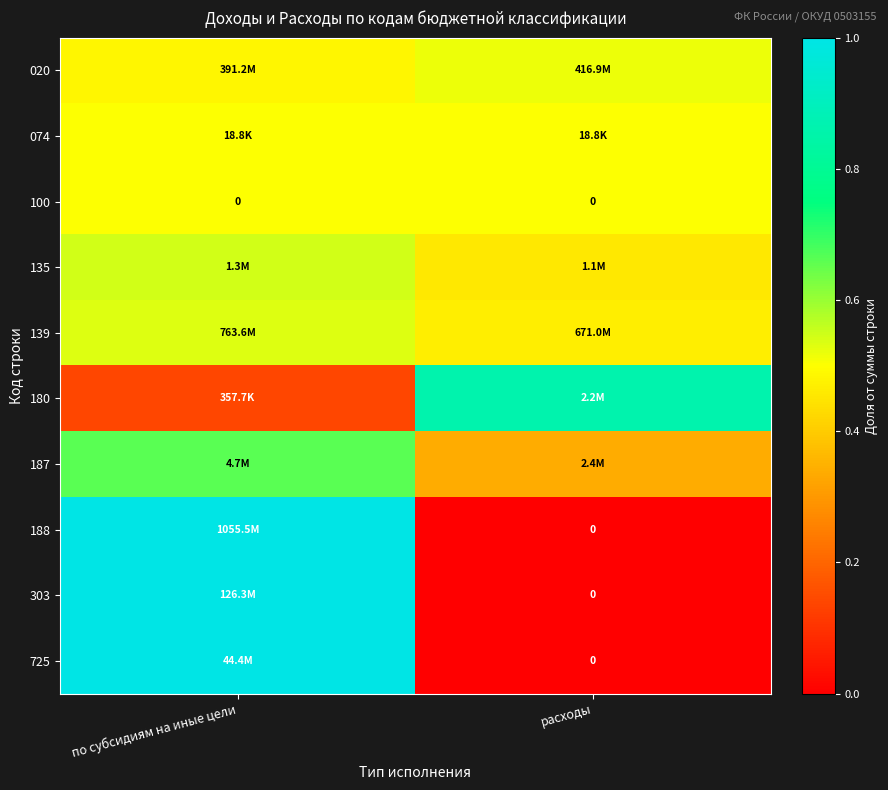

Count the number of data series in this chart.

10